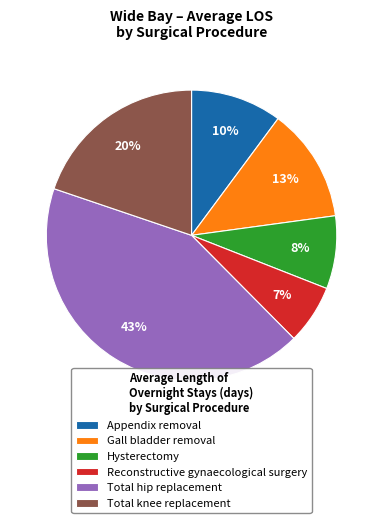

To the nearest percent, what is the difference between the largest and smallest slice percentages?

36%